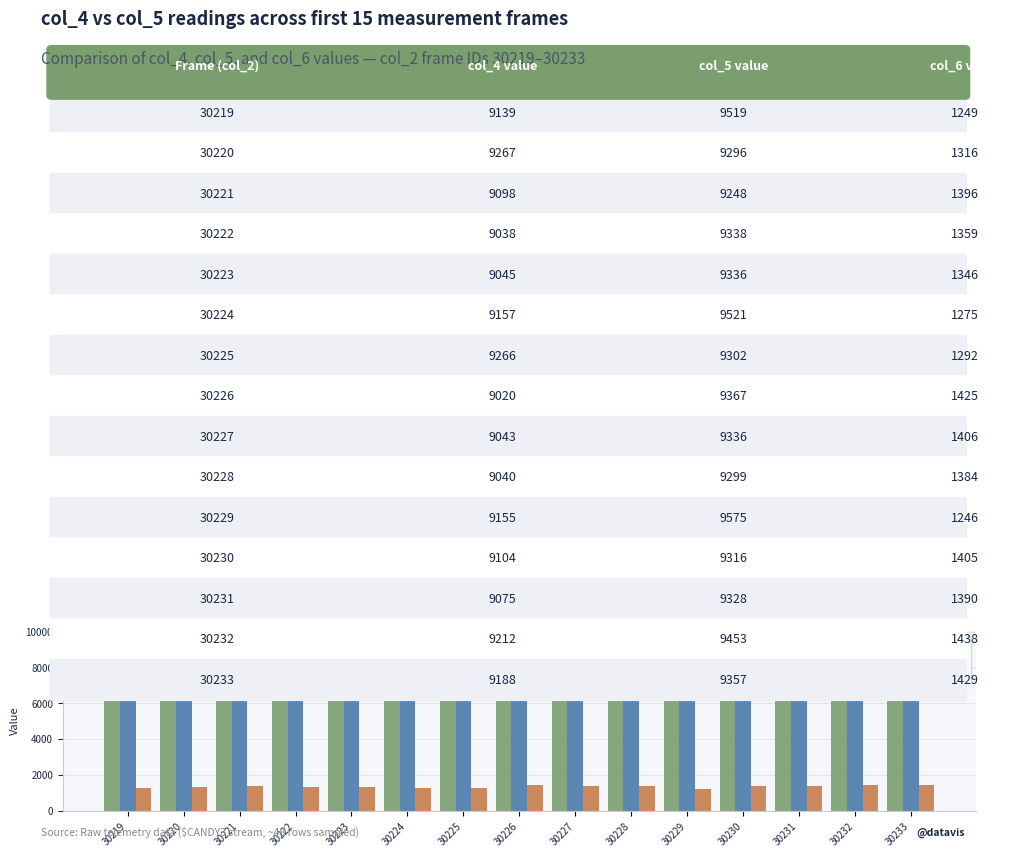

Is it true that col_6 equals 2184 at 30231?

False